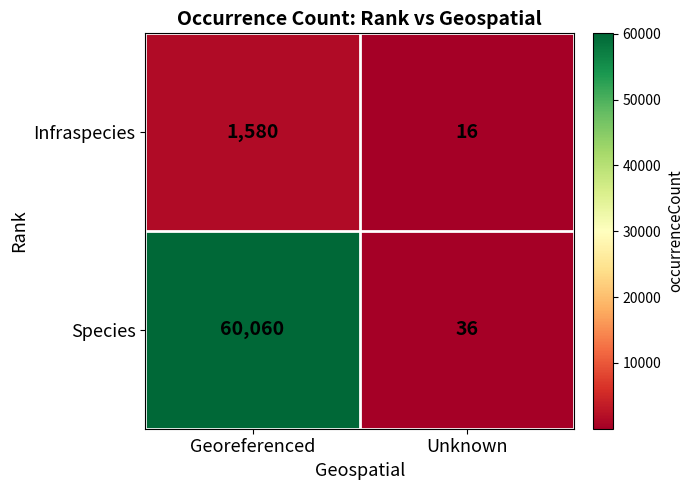

What is the average value of the Species series?

30048